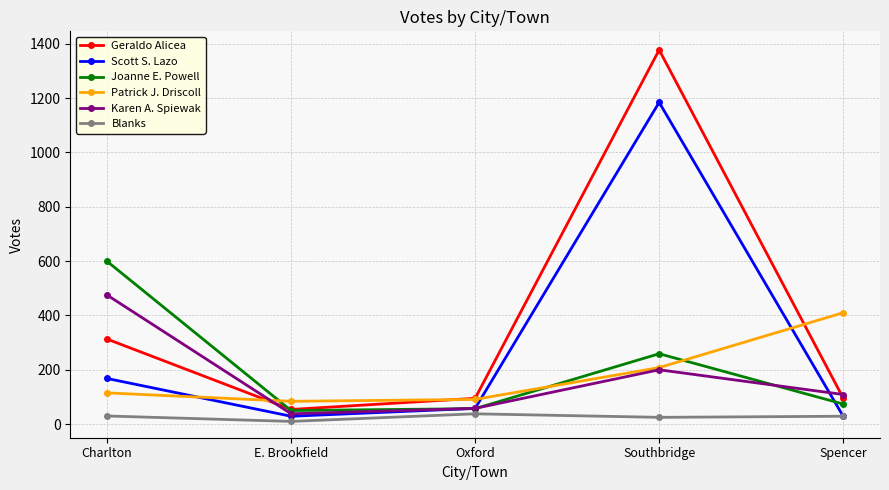

Count the number of categories in the chart.

5